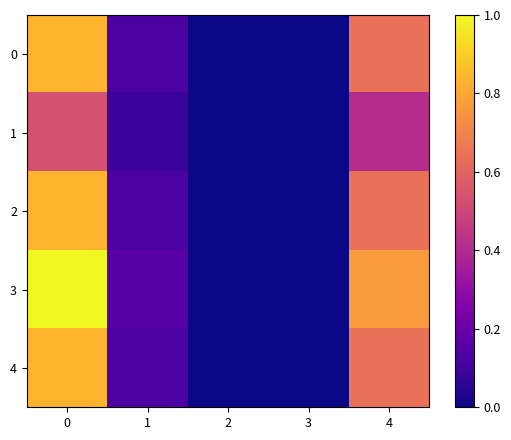

Reading left to right, transcribe all the data shown in this chart.

0: 0=0.8	1=0.1	2=0.0	3=0.0	4=0.6
1: 0=0.5	1=0.1	2=0.0	3=0.0	4=0.4
2: 0=0.8	1=0.1	2=0.0	3=0.0	4=0.6
3: 0=1.0	1=0.2	2=0.0	3=0.0	4=0.8
4: 0=0.8	1=0.1	2=0.0	3=0.0	4=0.6